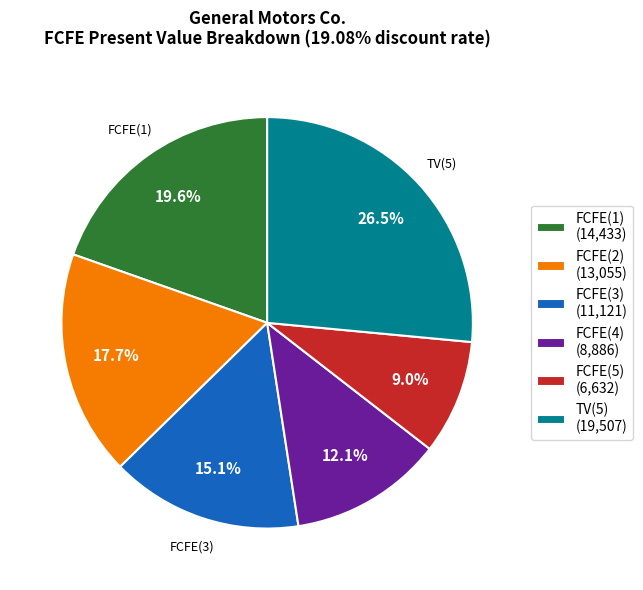

Which slice is the largest?

TV(5)